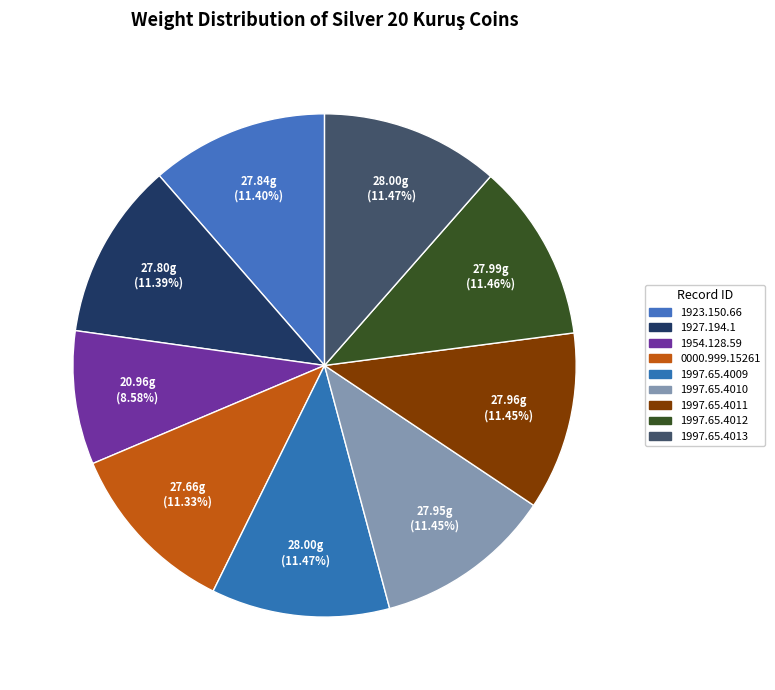

What percentage is the 1923.150.66 slice, to the nearest percent?

11%